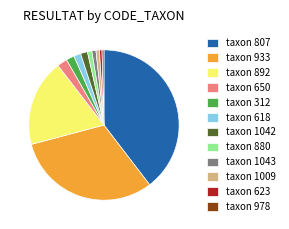

Which slice is the largest?

taxon 807